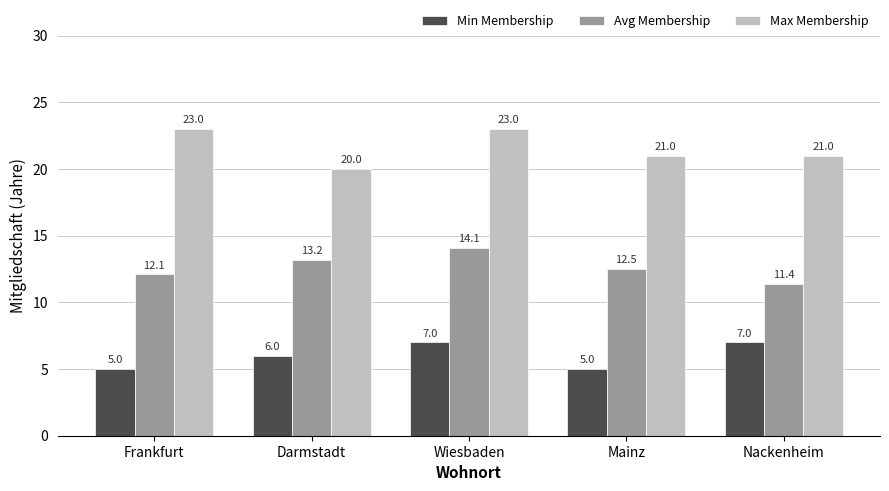

The value of Min Membership at Nackenheim is 7.0. True or false?

True